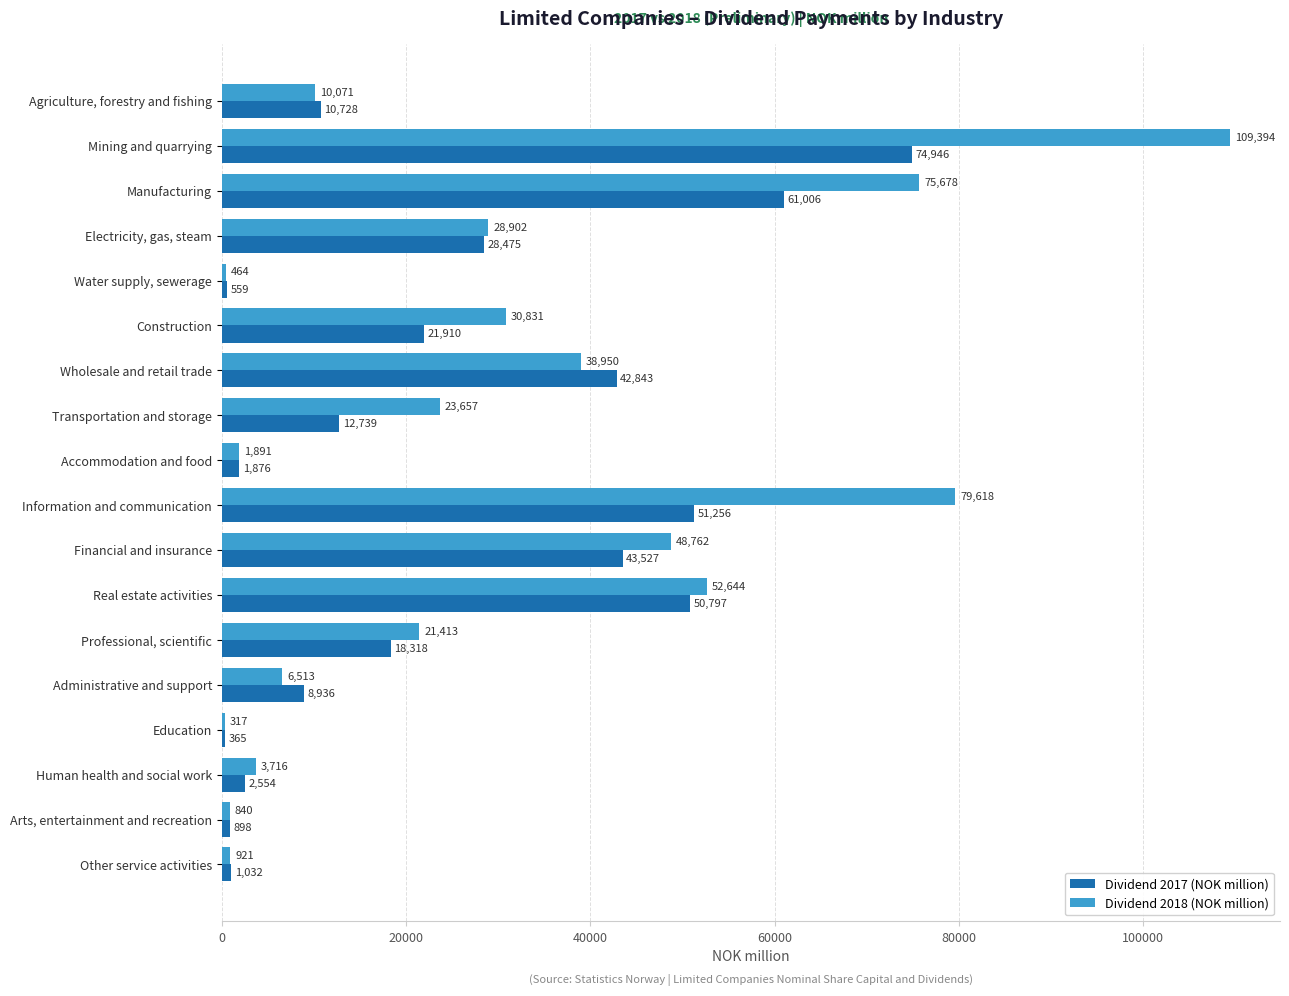

The Dividend 2017 (NOK million) series shows 10728 at Agriculture, forestry and fishing. True or false?

True